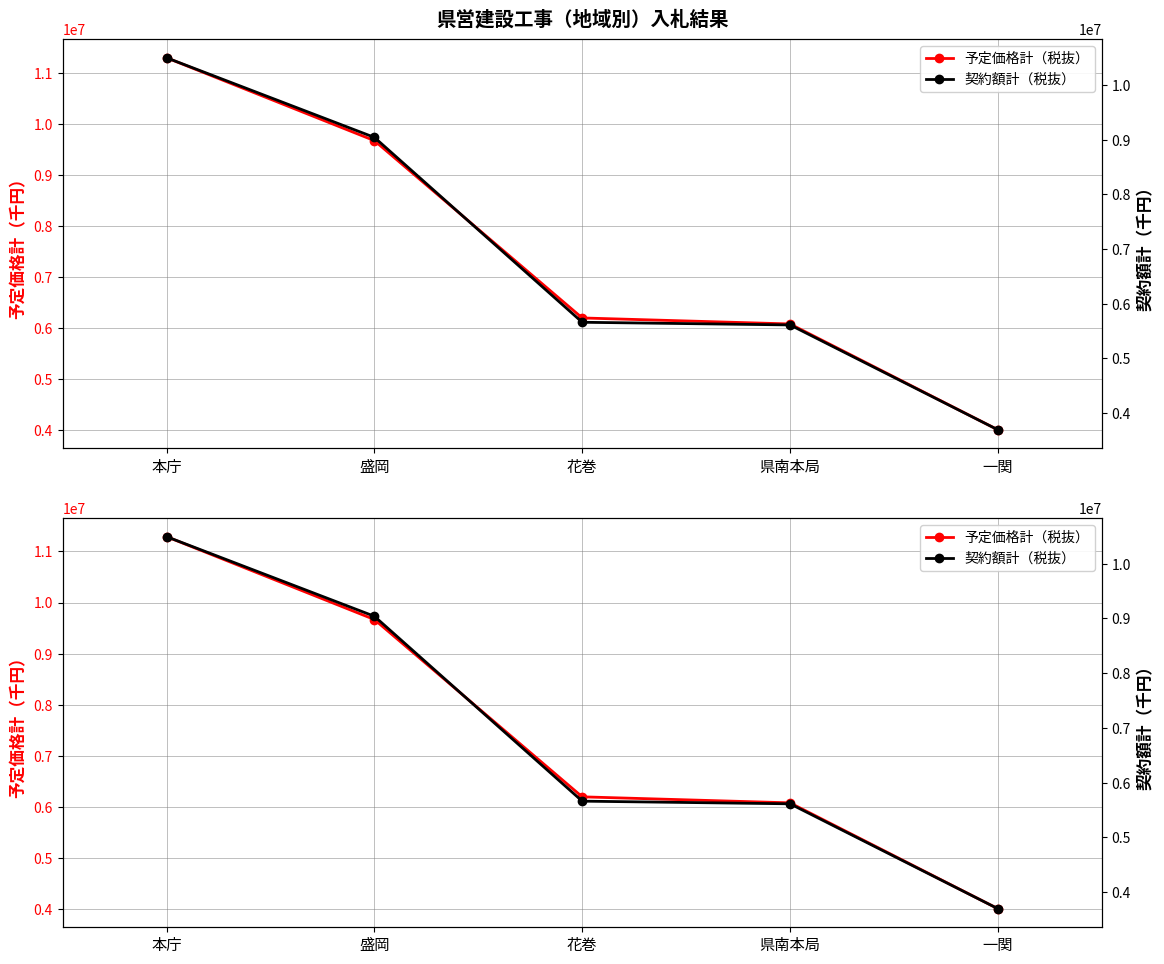

True or false: 予定価格計（税抜） and 契約額計（税抜） intersect in this chart.

False